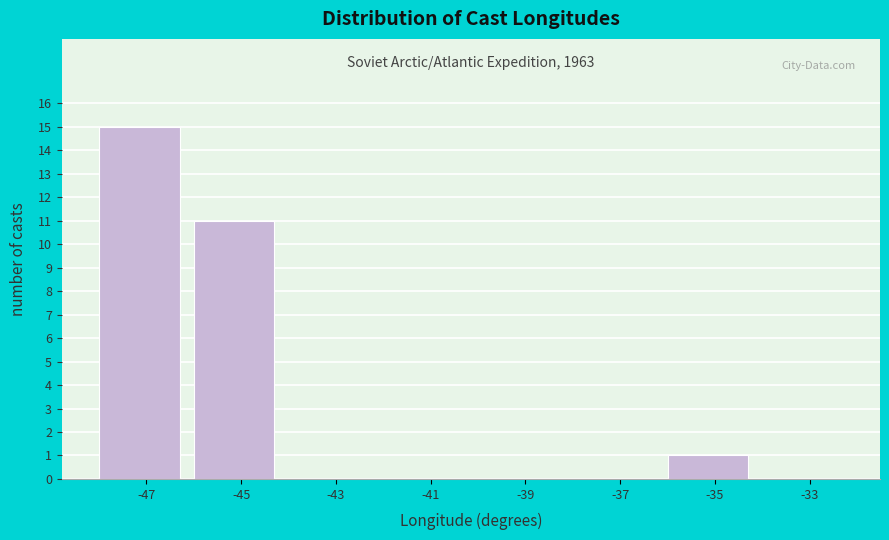

Reading left to right, transcribe all the data shown in this chart.

-47=15	-45=11	-43=0	-41=0	-39=0	-37=0	-35=1	-33=0